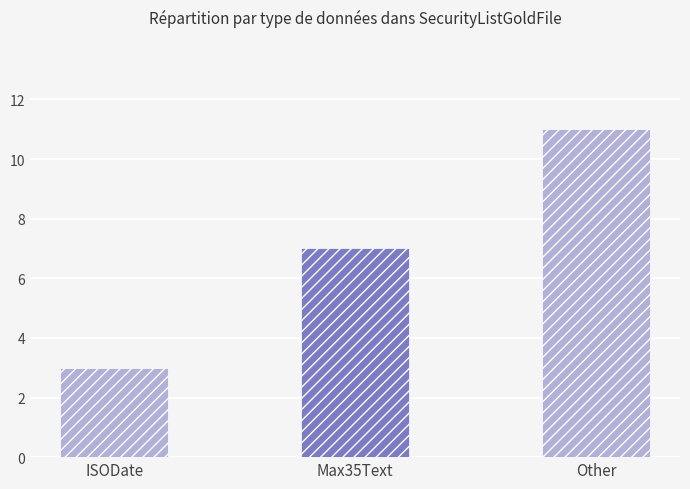

Rank the categories by value from highest to lowest.

Other, Max35Text, ISODate